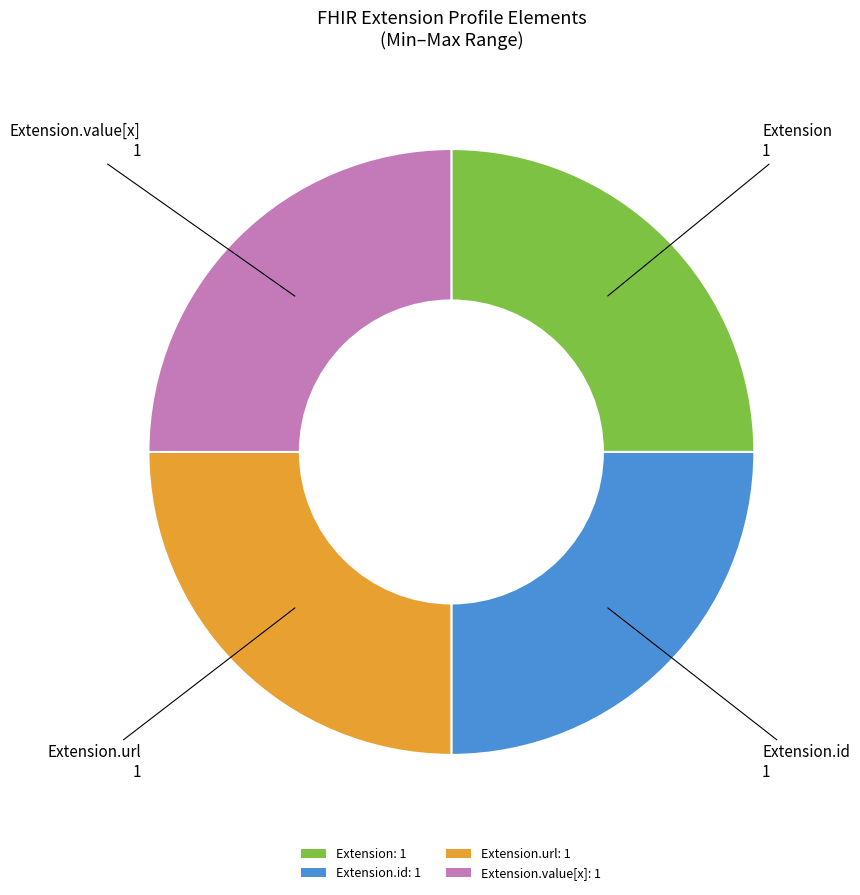

What is the ratio of the value at Extension.url: 1 to the value at Extension.id: 1?

1.0